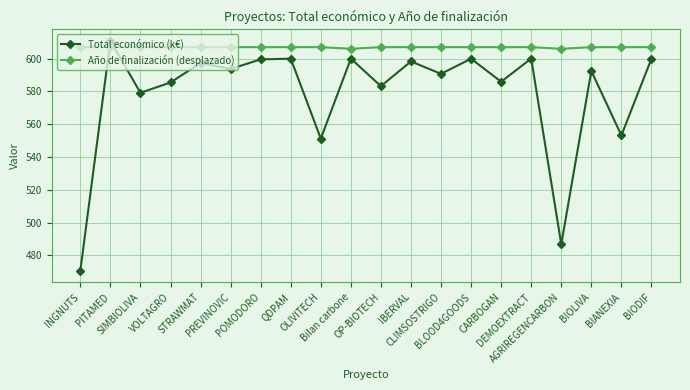

The Año de finalización (desplazado) series shows 303.6 at CLIMSOSTRIGO. True or false?

False